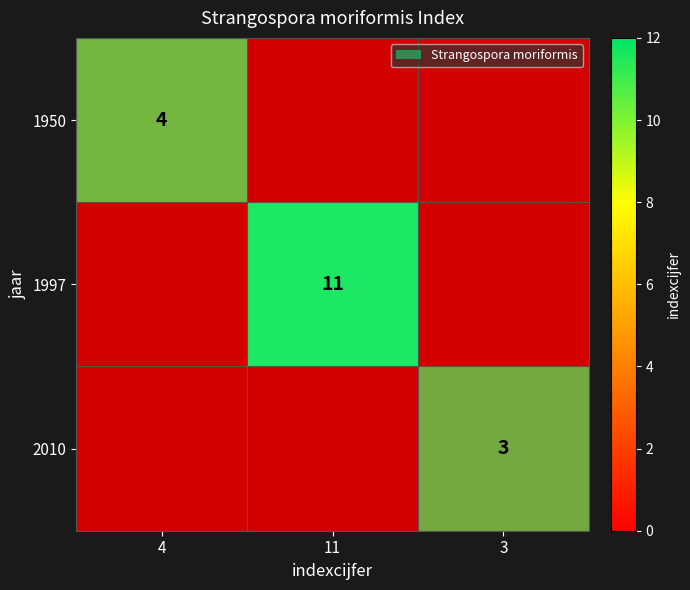

What is the total value across all series at 3?

3